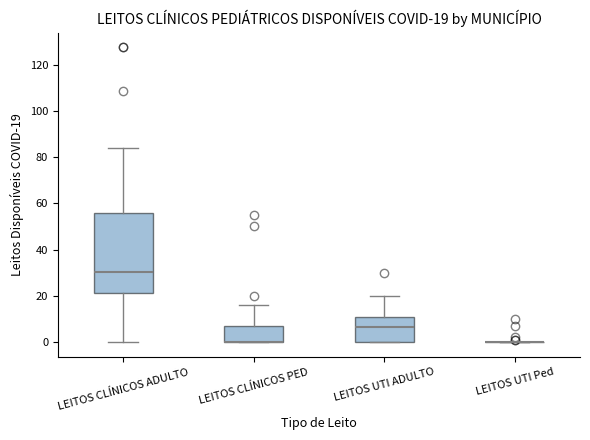

Comparing the boxes themselves (not the whiskers), which one is the tallest?

LEITOS CLÍNICOS ADULTO